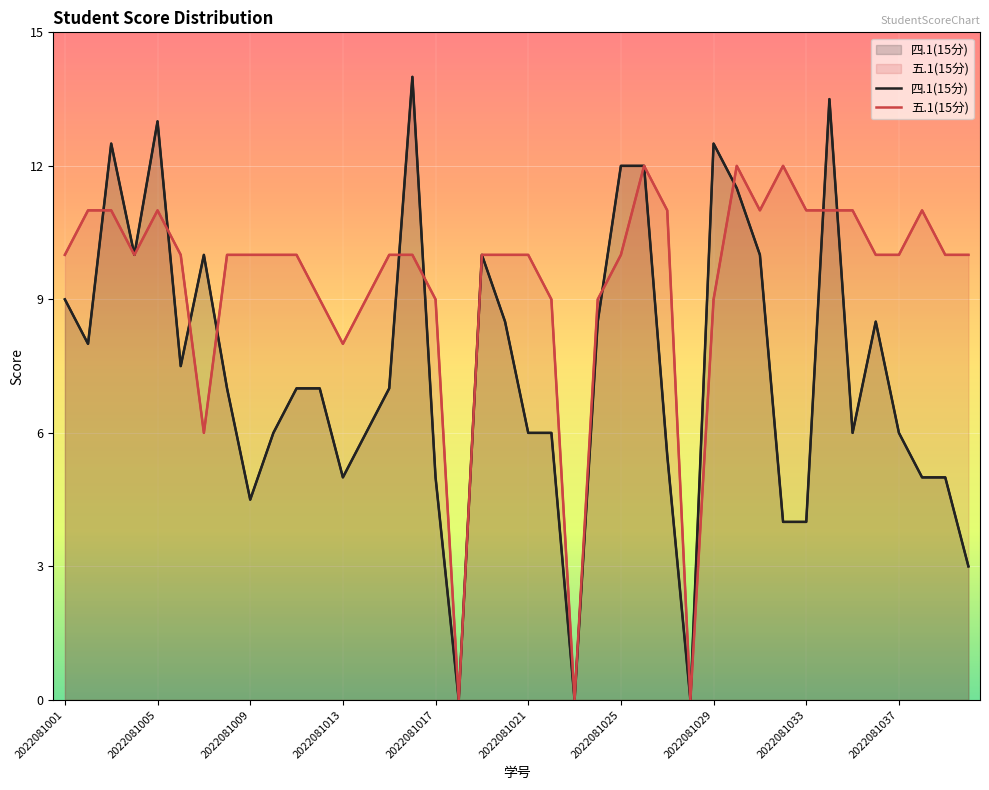

What is the average value of the 五.1(15分) series?

9.3